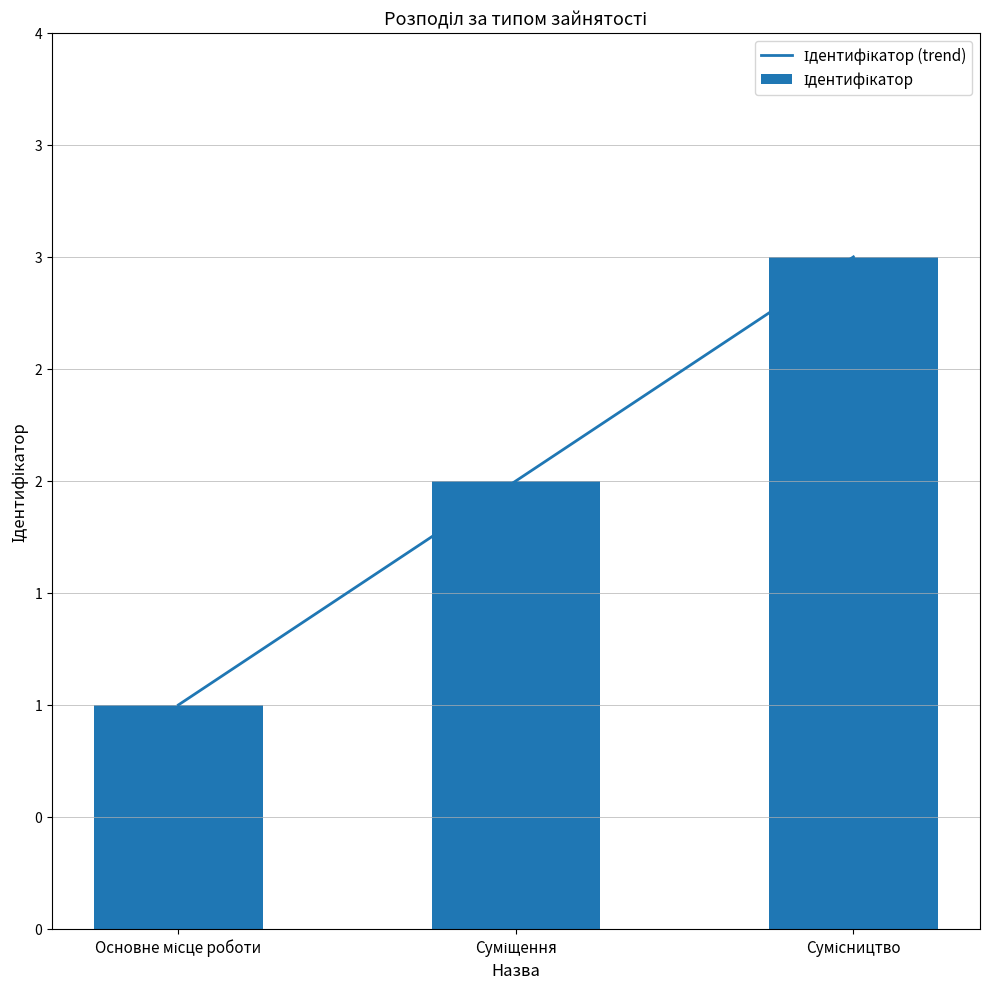

List the labels in order of value, smallest first.

Основне місце роботи, Суміщення, Сумісництво